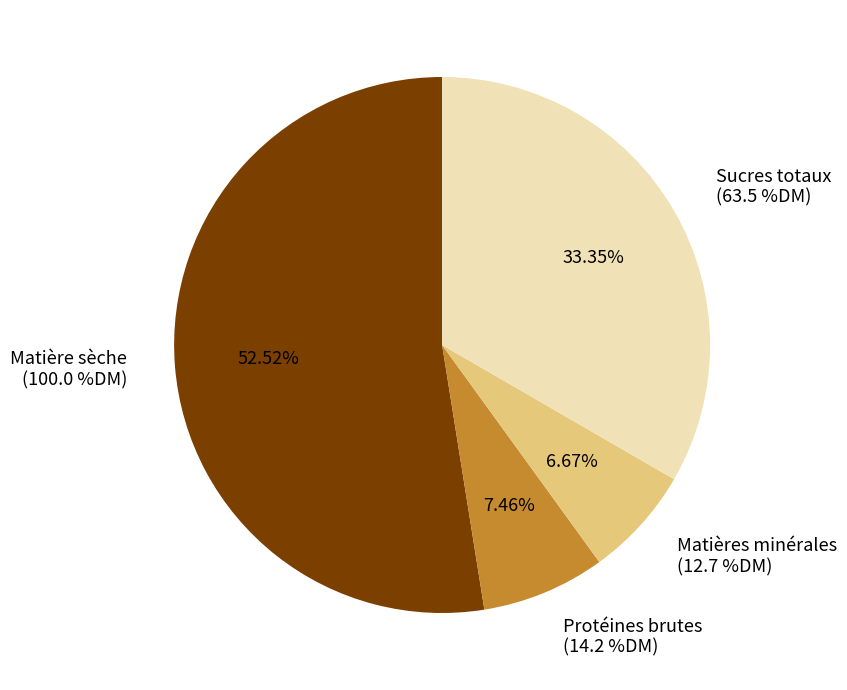

To the nearest percent, what is the average slice percentage?

25%